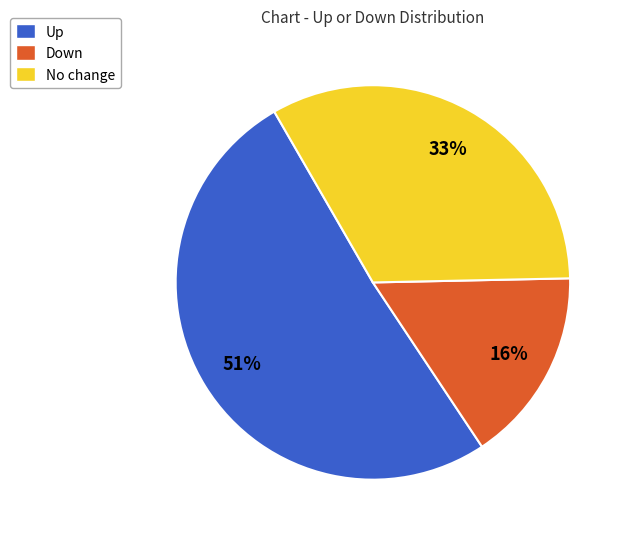

Which category has the biggest portion of the pie?

Up